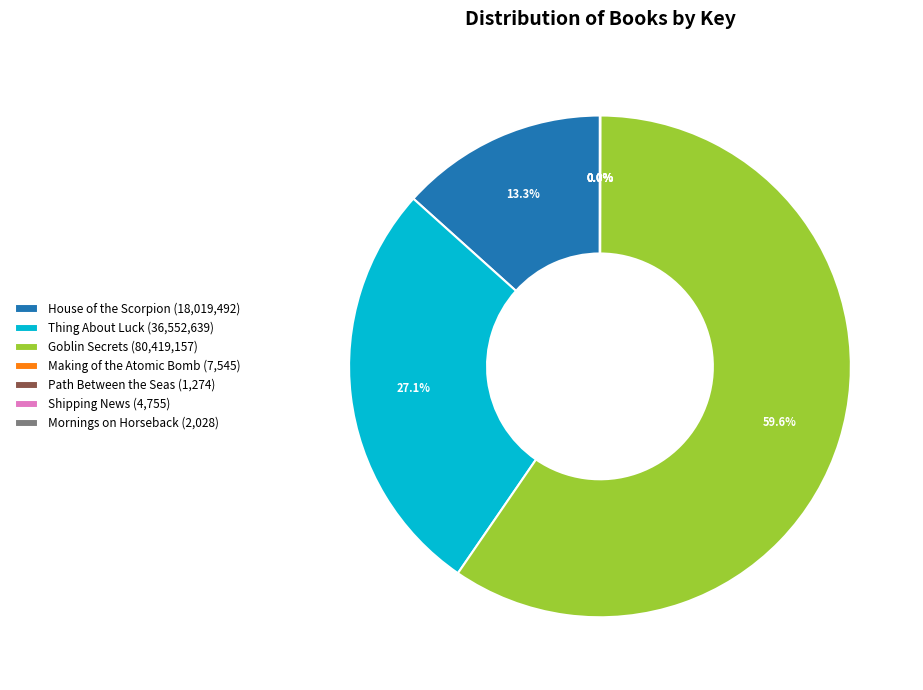

Which category accounts for the majority?

Goblin Secrets